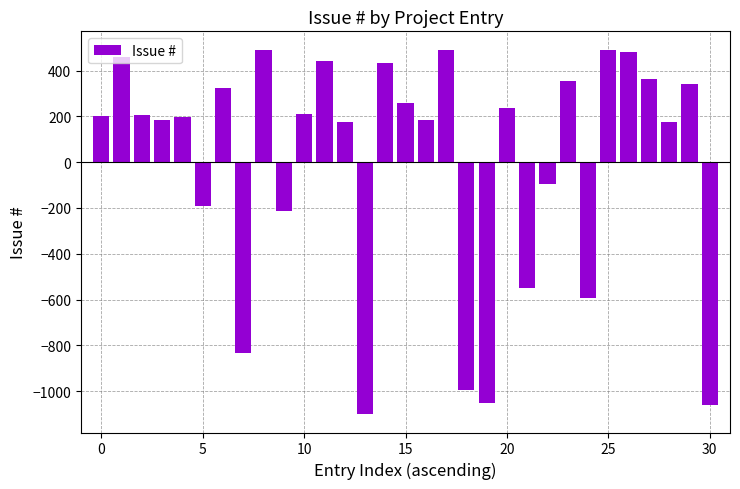

What is the value of the 25th bar from the left?

-592.6